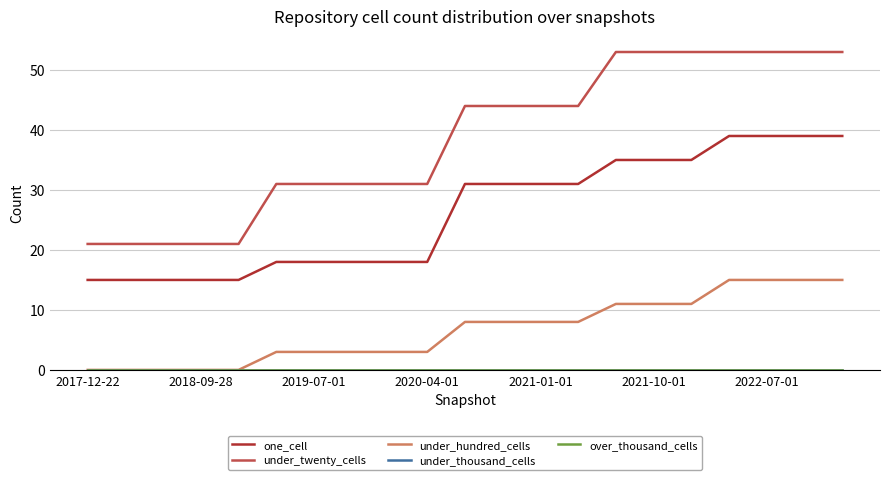

Does the chart display data point markers on the line(s)?

No